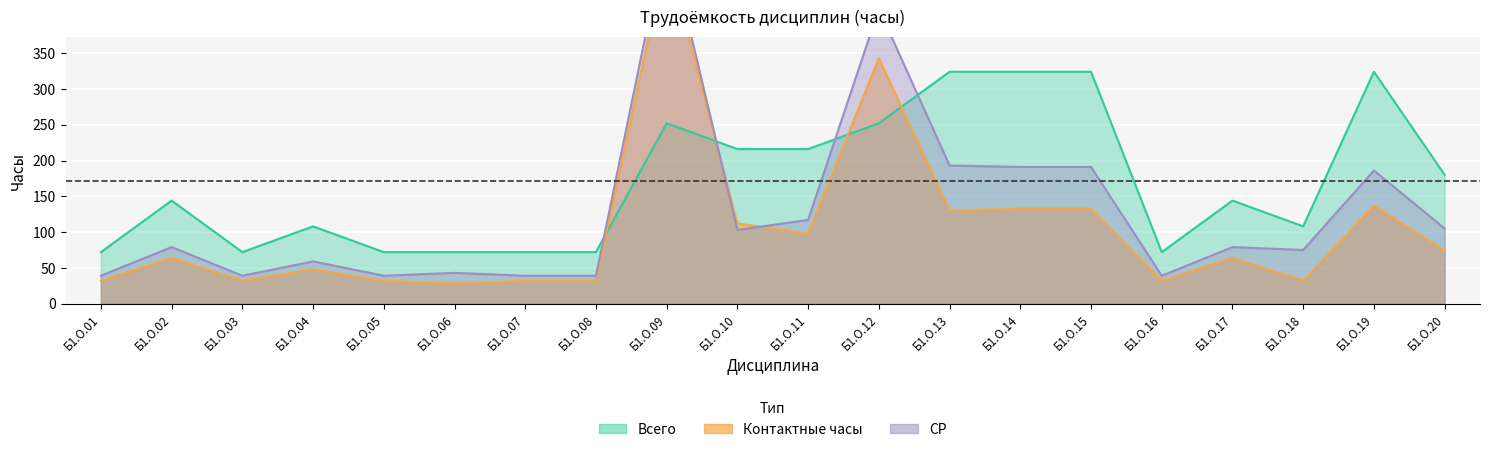

Which series ends up on top after the final intersection of СР and Контактные часы?

СР